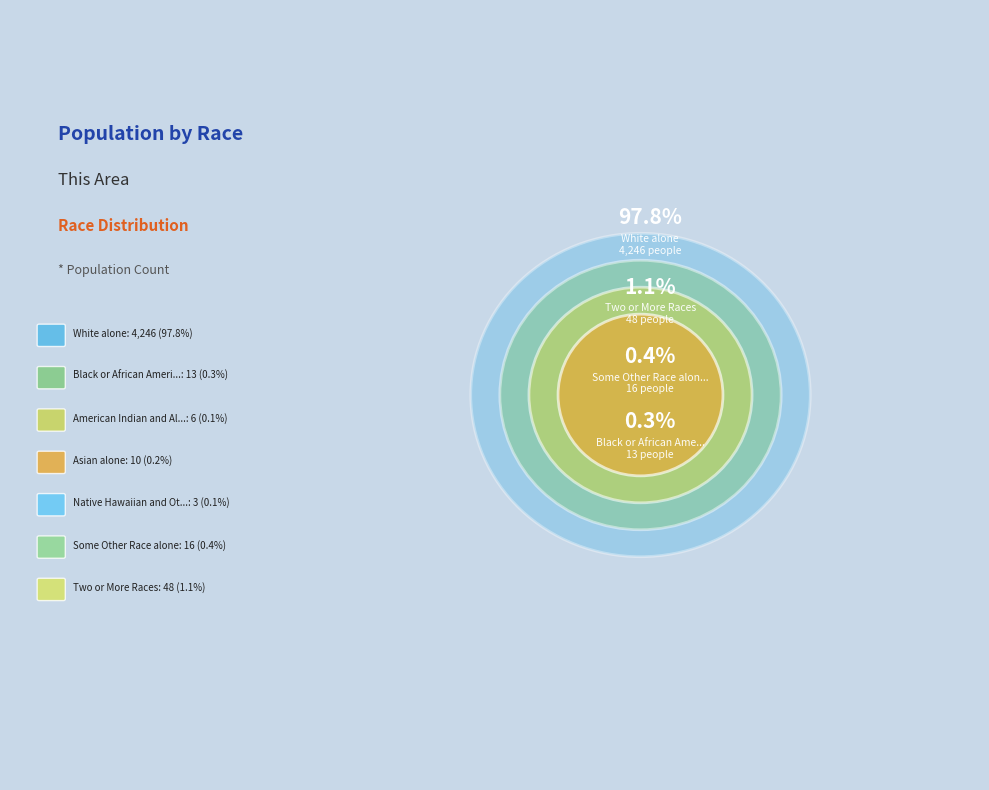

To the nearest percent, what is the average slice percentage?

14%